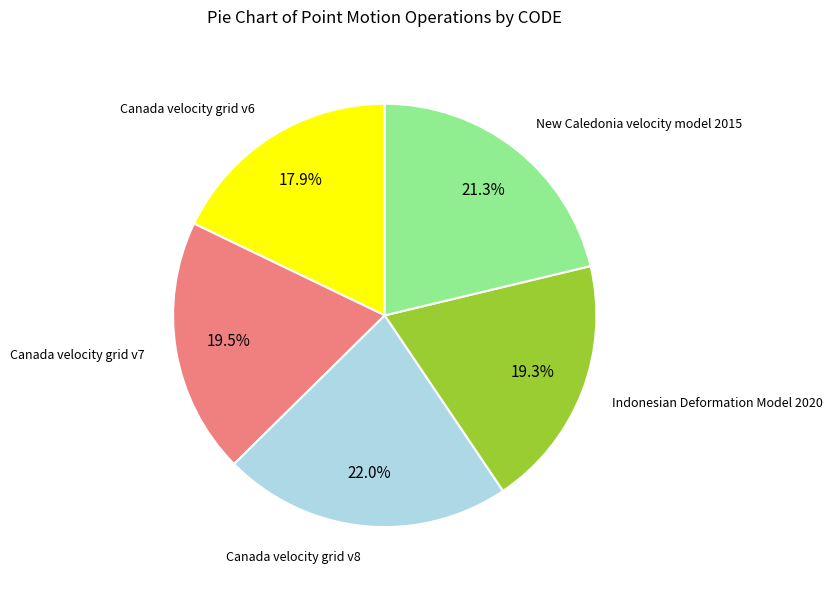

Is there any slice that represents more than half of the pie?

No